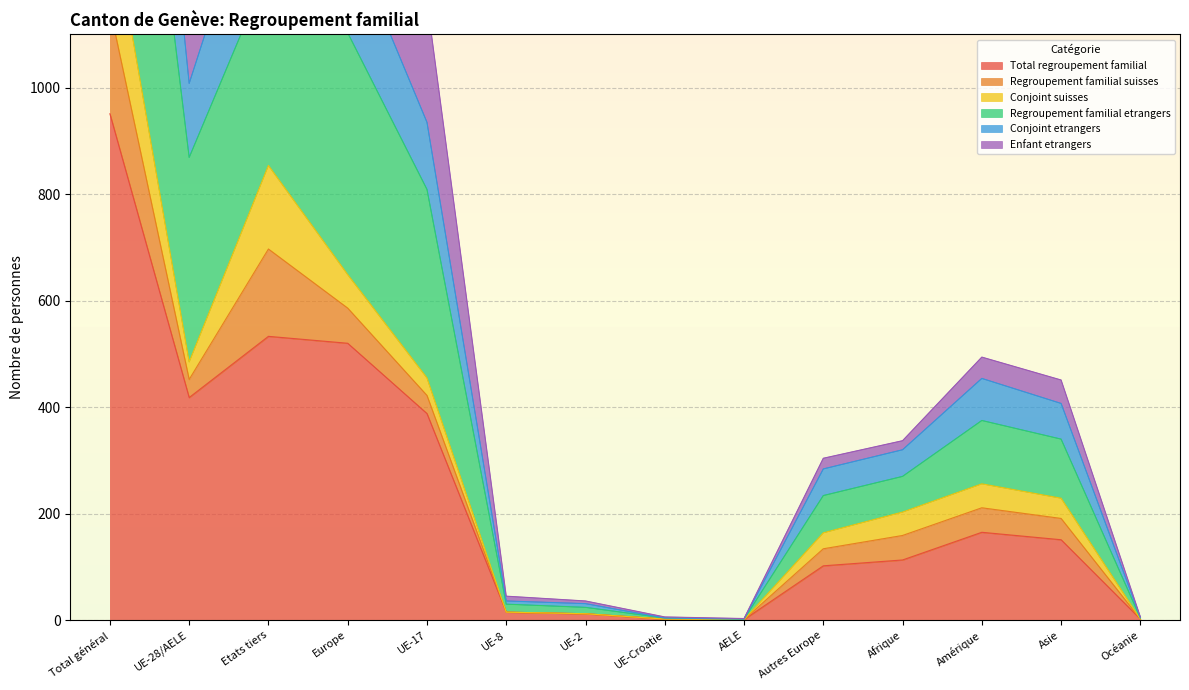

The value of Total regroupement familial at Europe is 689. True or false?

False